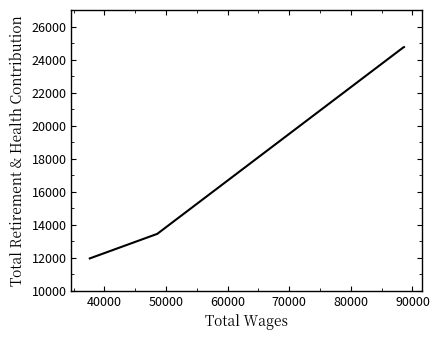

What is the greatest value displayed?

24753